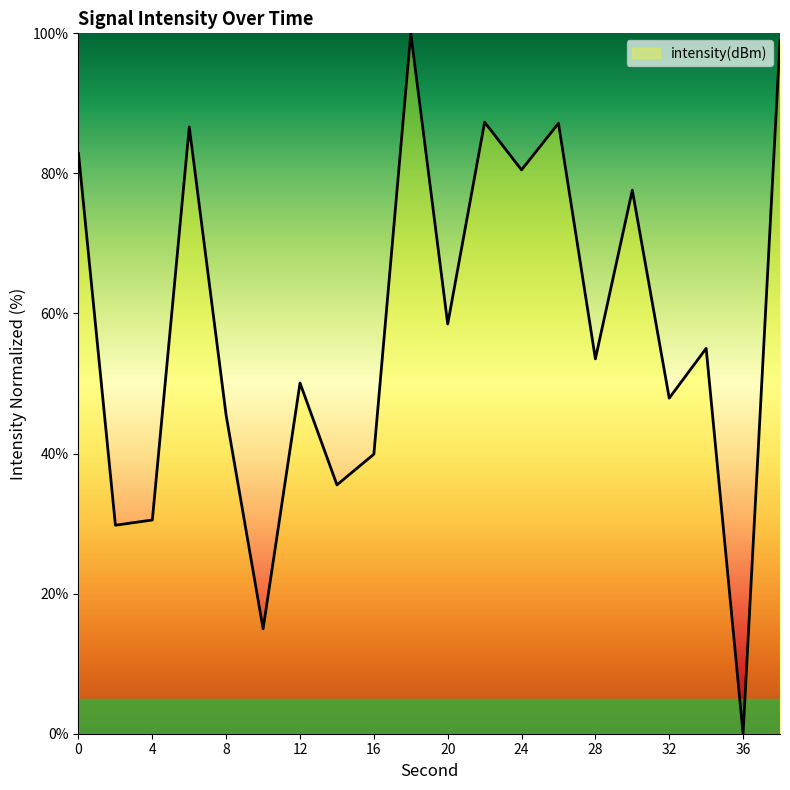

What is the greatest value displayed?

100.0